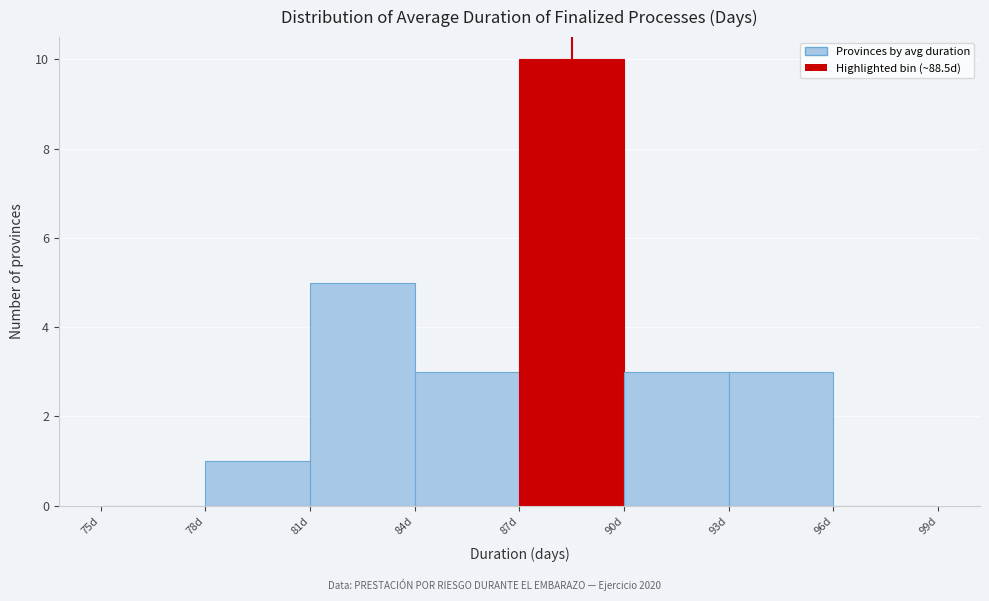

Over which range of the x-axis is the bar tallest?

87 to 90